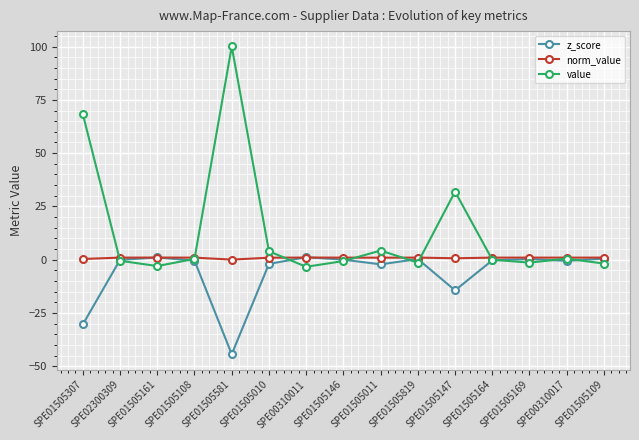

What value does the z_score series have at SPE01505819?

0.3